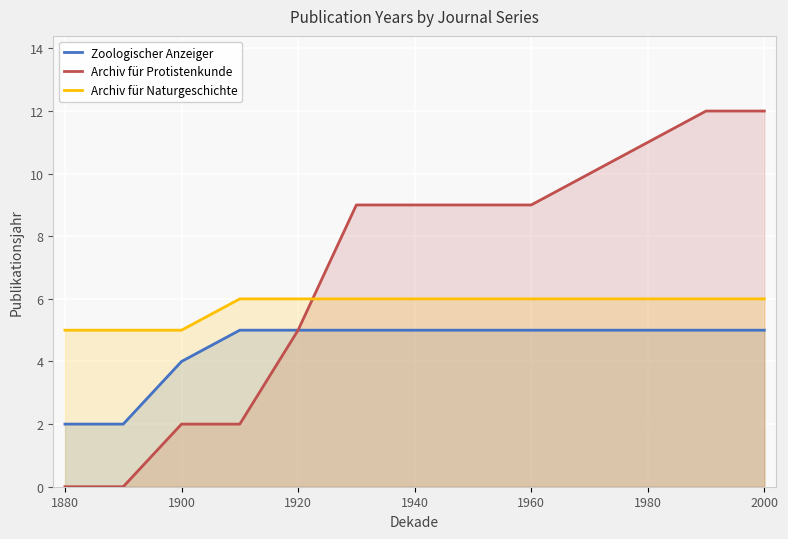

Reading right to left, transcribe all the data shown in this chart.

Zoologischer Anzeiger: 5	5	5	5	5	5	5	5	5	5	4	2	2
Archiv für Protistenkunde: 12	12	11	10	9	9	9	9	5	2	2	0	0
Archiv für Naturgeschichte: 6	6	6	6	6	6	6	6	6	6	5	5	5